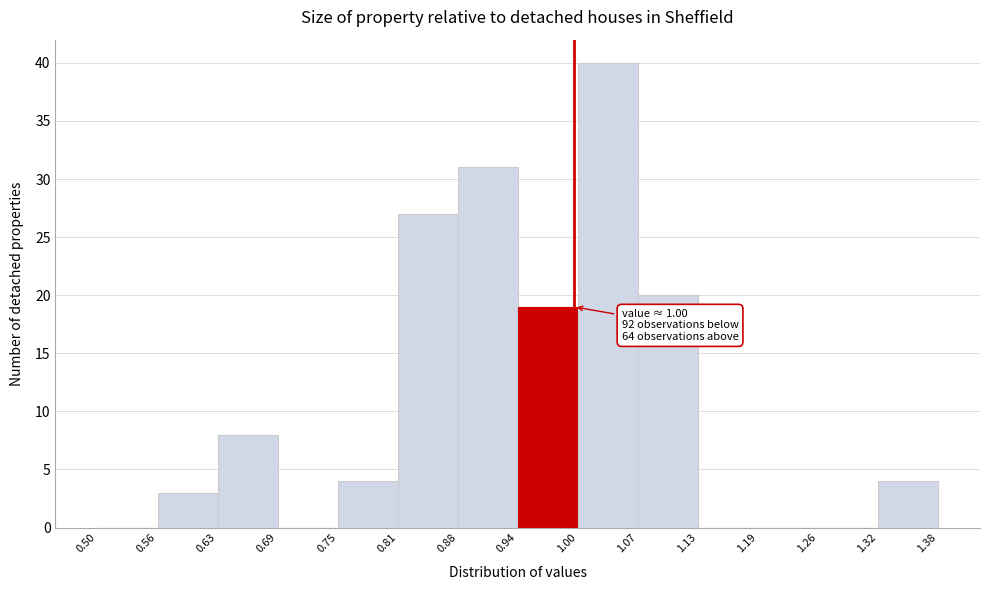

Which range on the x-axis has the tallest bar?

1.00 to 1.07